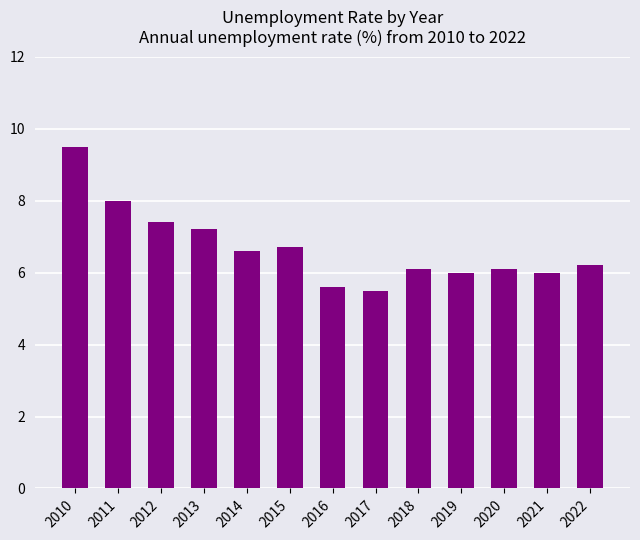

What is the difference between the maximum and minimum values?

4.0